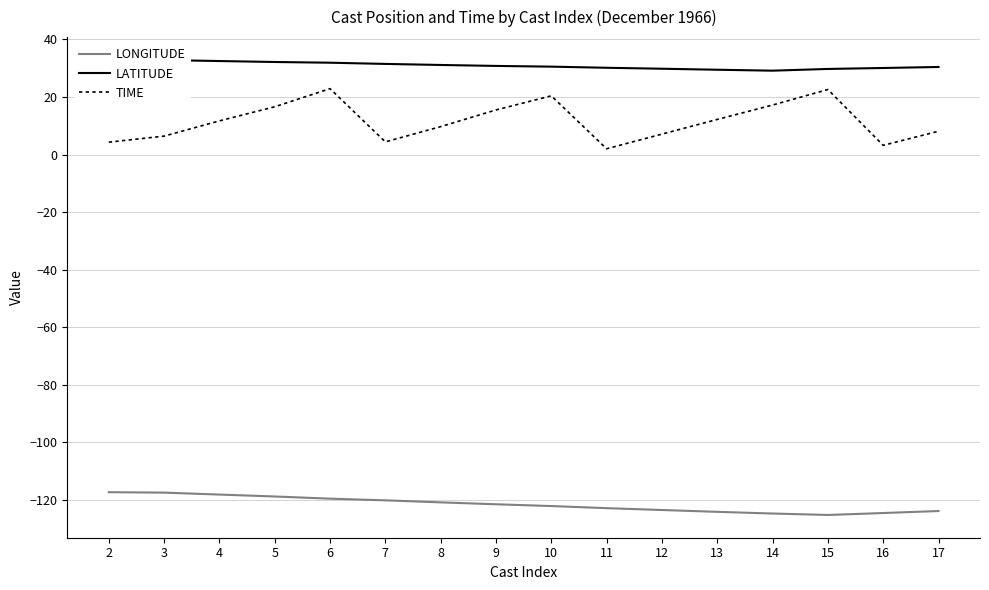

At which category does the chart reach its minimum across all series?

15